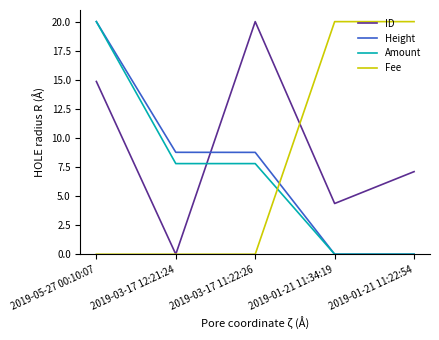

What is the greatest value displayed?

20.0